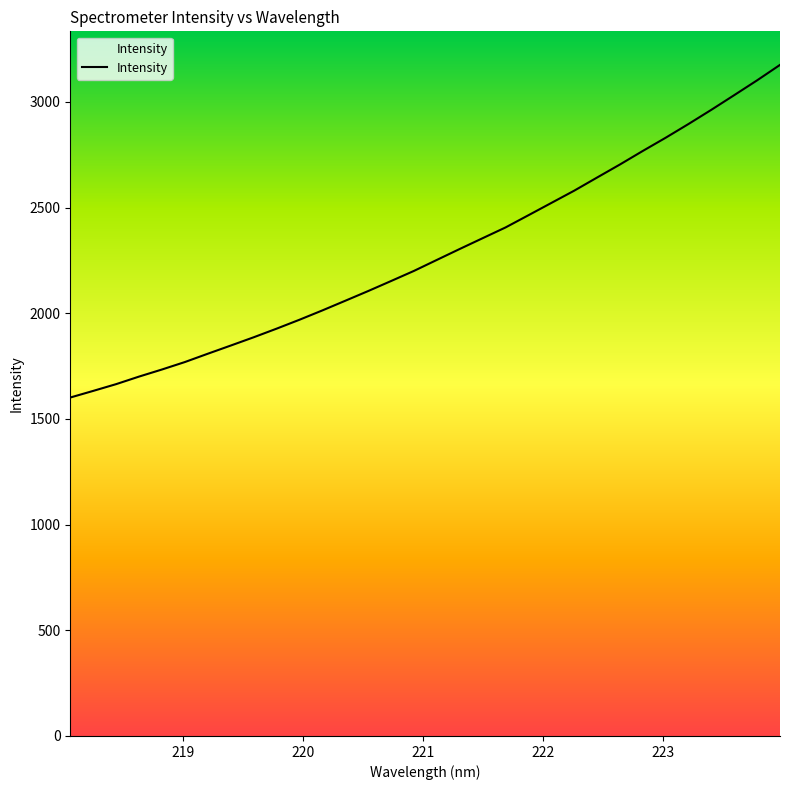

What is the difference between the second highest and second lowest values?

1469.5